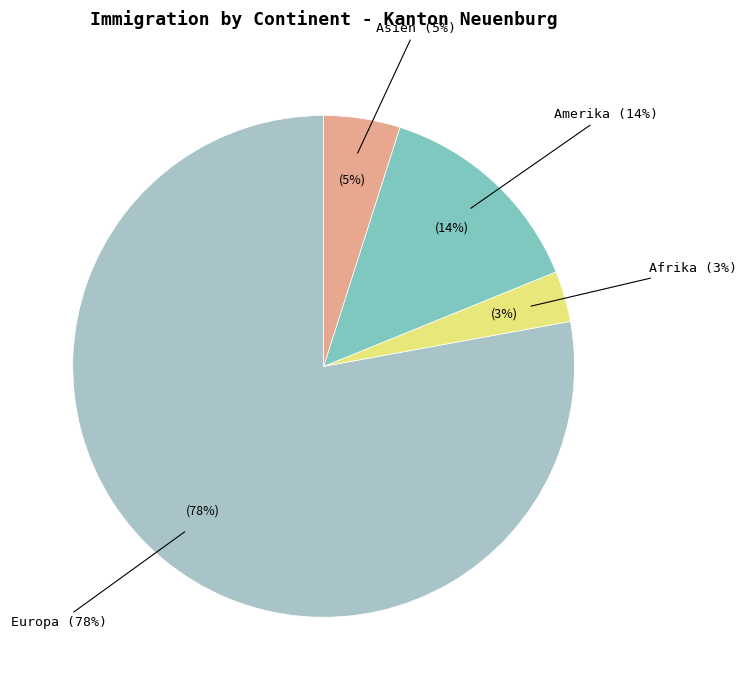

Count the number of slices in the pie.

4